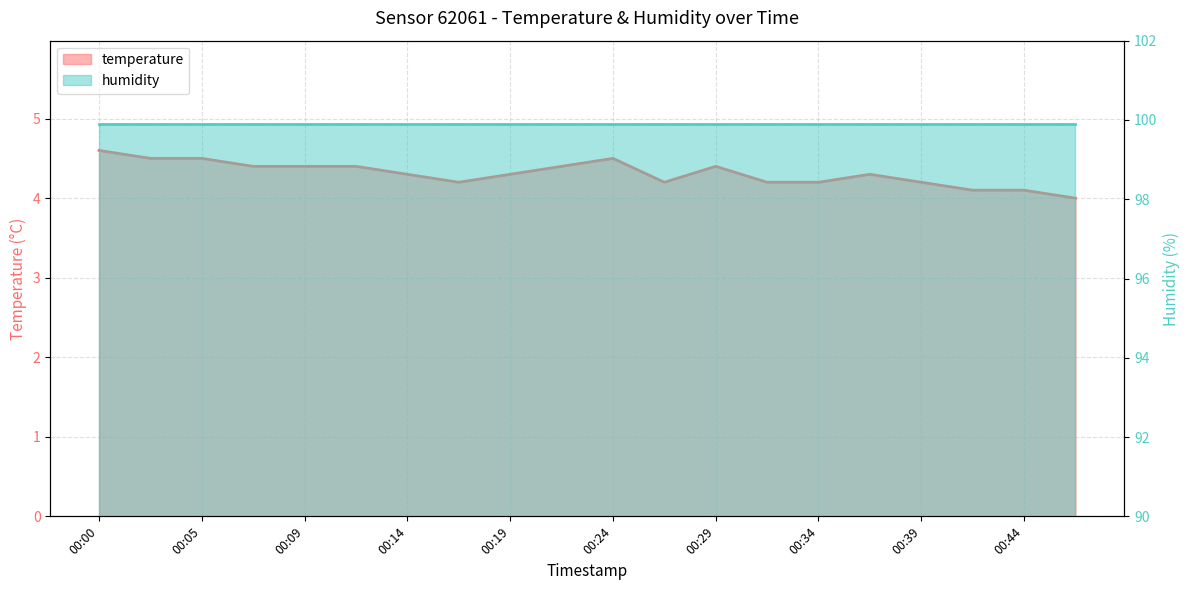

List the labels in order of value, largest first.

00:00, 00:02, 00:05, 00:24, 00:07, 00:09, 00:12, 00:22, 00:29, 00:14, 00:19, 00:36, 00:17, 00:27, 00:31, 00:34, 00:39, 00:41, 00:44, 00:46